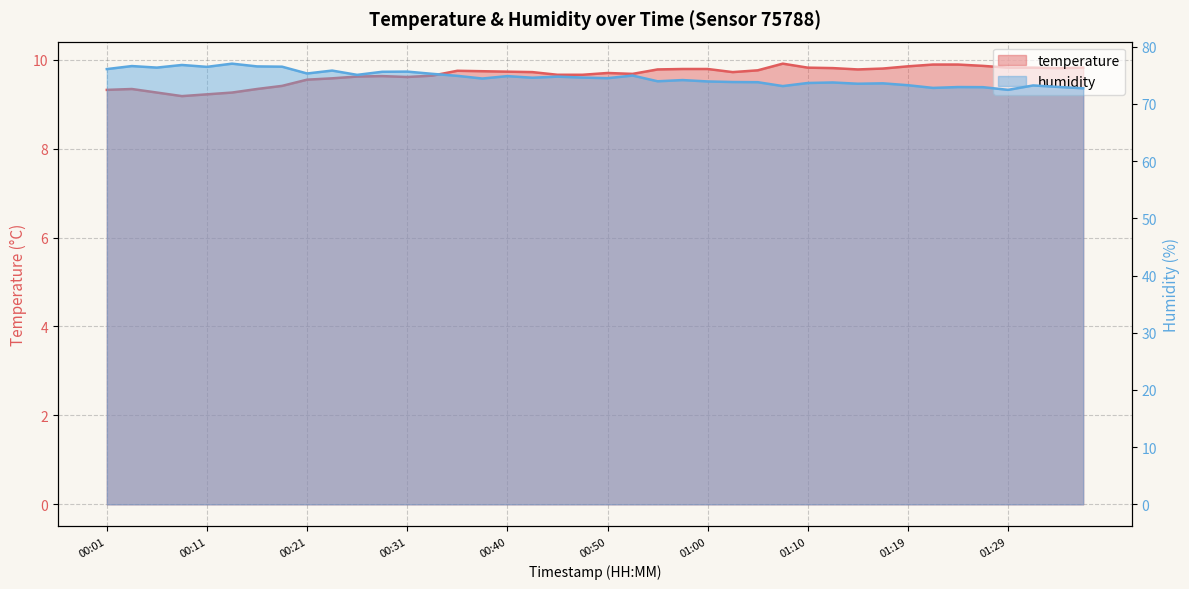

Where is the first local minimum for humidity?

00:06